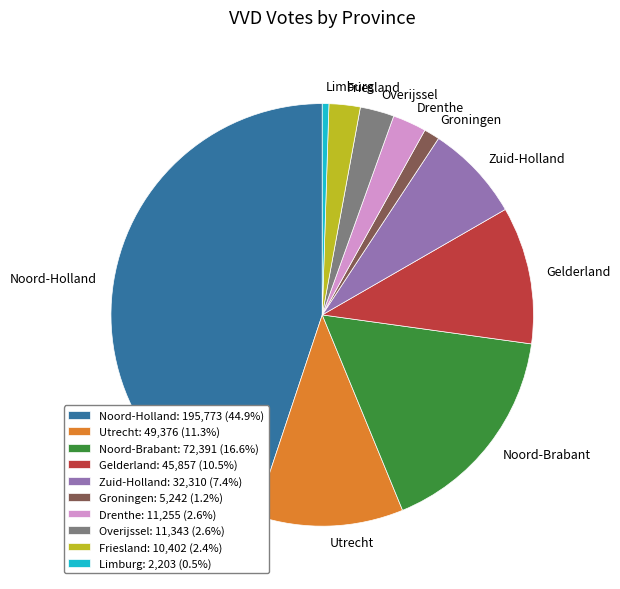

Combined, do Gelderland and Limburg account for over 50%?

No